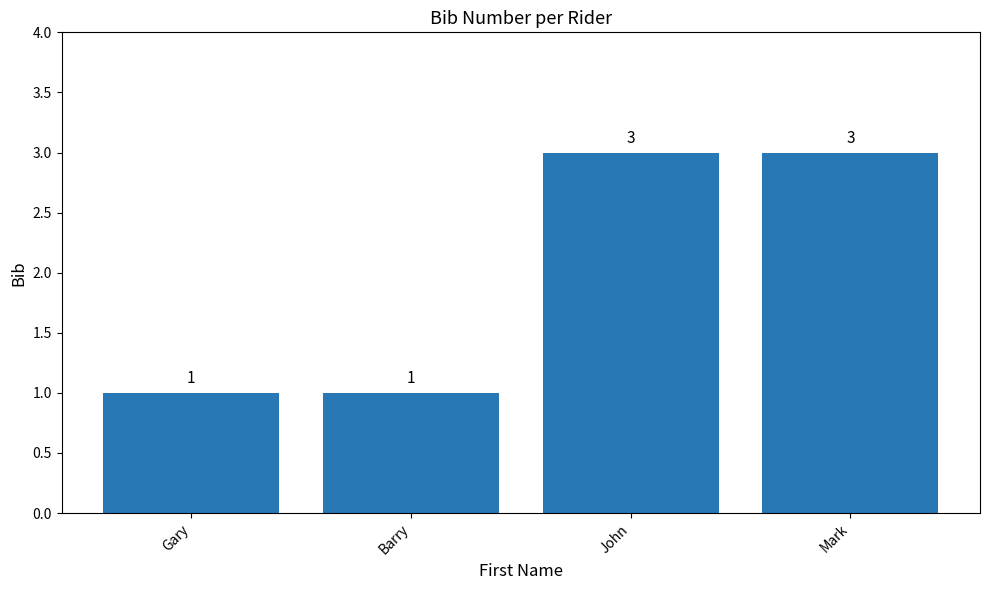

The value at Barry is 2. True or false?

False